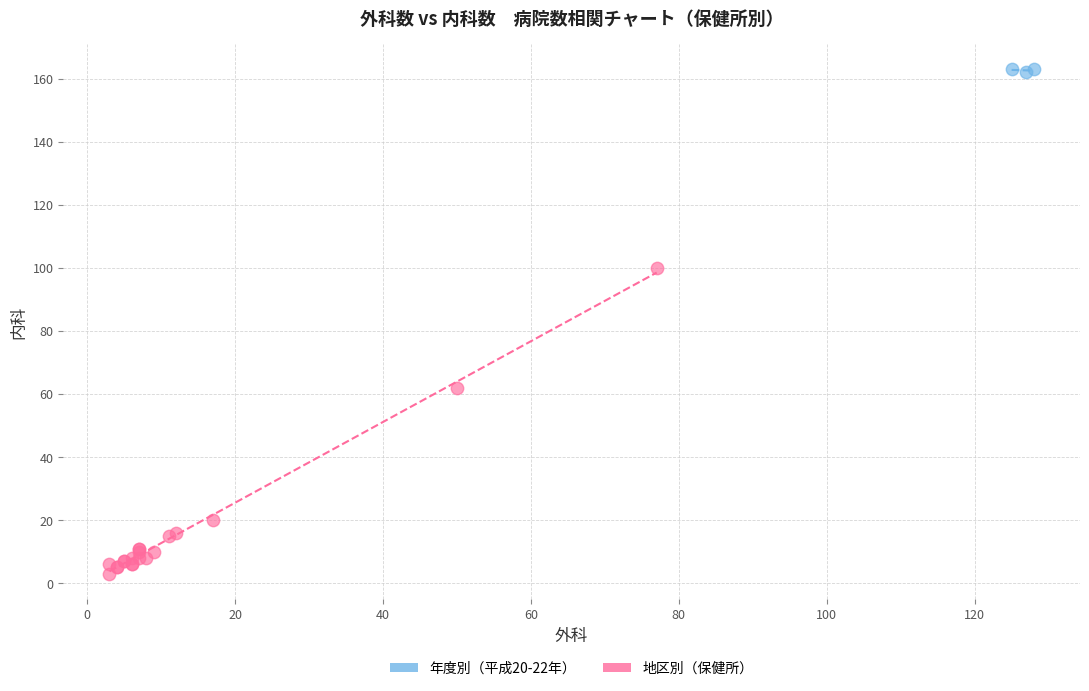

Which series has the largest Y range (max minus min)?

地区別（保健所）